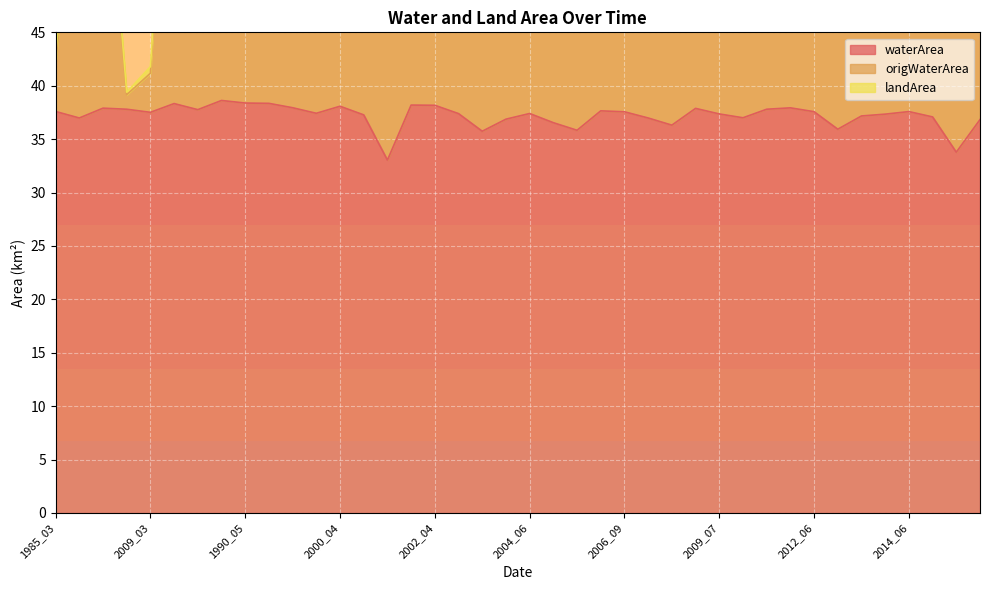

What is the maximum value for waterArea?

38.6